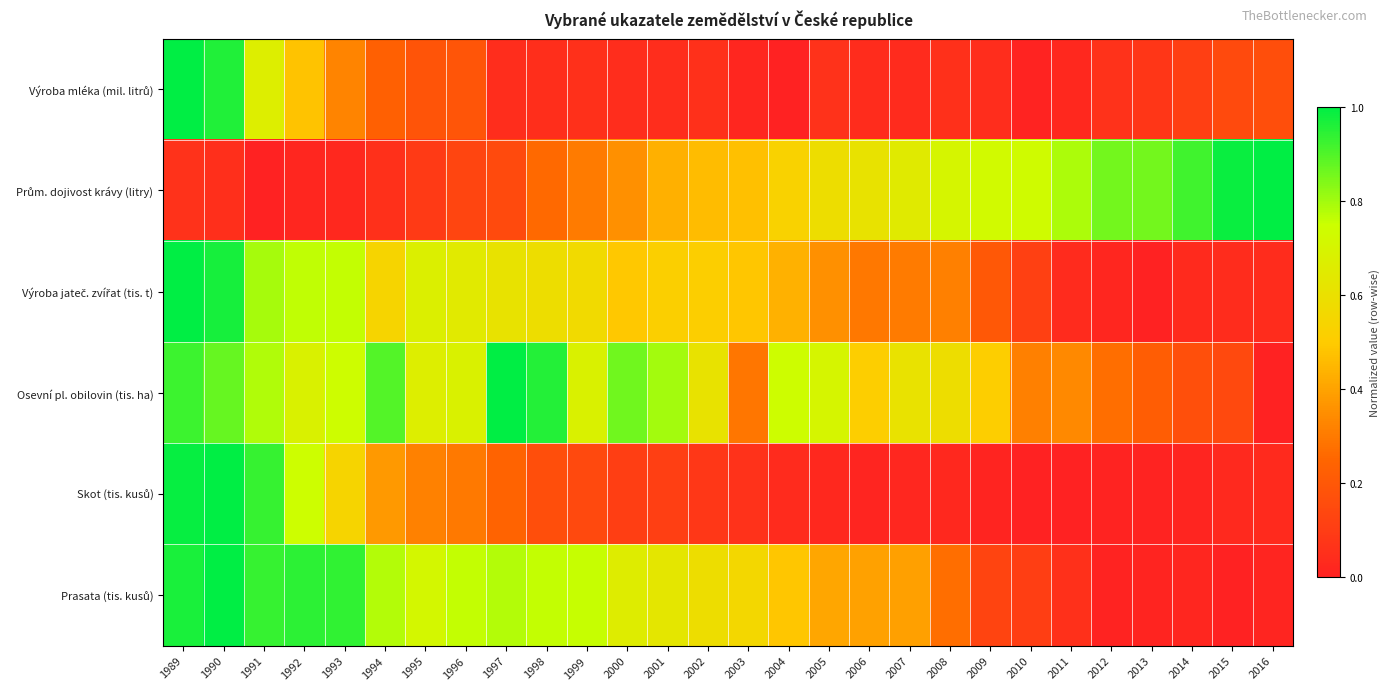

Which category has the highest value across all series?

1989